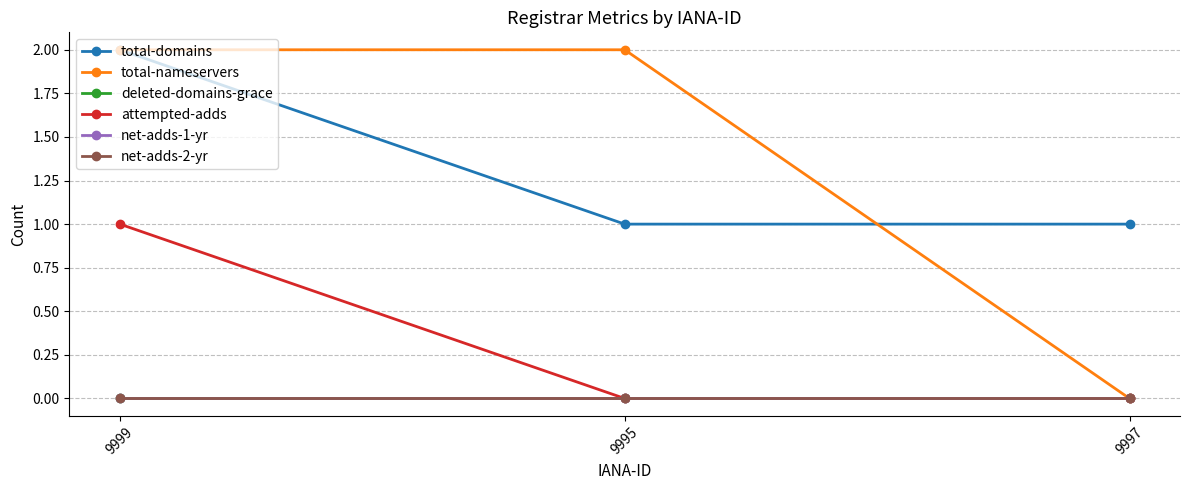

Is this an area chart (filled region under the line)?

No